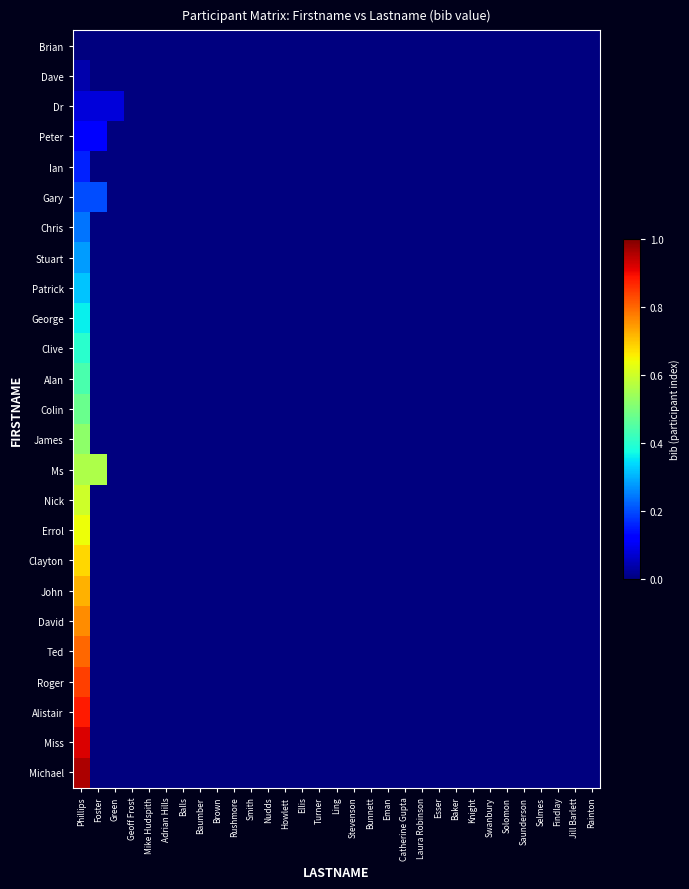

Reading left to right, what are all the values shown in this chart?

Brian: Phillips=0.0	Foster=0.0	Green=0.0	Geoff Frost=0.0	Mike Hudspith=0.0	Adrian Hills=0.0	Balls=0.0	Baumber=0.0	Brown=0.0	Rushmore=0.0	Smith=0.0	Nudds=0.0	Howlett=0.0	Ellis=0.0	Turner=0.0	Ling=0.0	Stevenson=0.0	Bunnett=0.0	Eman=0.0	Catherine Gupta=0.0	Laura Robinson=0.0	Esser=0.0	Baker=0.0	Knight=0.0	Swanbury=0.0	Solomon=0.0	Saunderson=0.0	Selmes=0.0	Findlay=0.0	Jill Barlett=0.0	Rainton=0.0
Dave: Phillips=0.0	Foster=0.0	Green=0.0	Geoff Frost=0.0	Mike Hudspith=0.0	Adrian Hills=0.0	Balls=0.0	Baumber=0.0	Brown=0.0	Rushmore=0.0	Smith=0.0	Nudds=0.0	Howlett=0.0	Ellis=0.0	Turner=0.0	Ling=0.0	Stevenson=0.0	Bunnett=0.0	Eman=0.0	Catherine Gupta=0.0	Laura Robinson=0.0	Esser=0.0	Baker=0.0	Knight=0.0	Swanbury=0.0	Solomon=0.0	Saunderson=0.0	Selmes=0.0	Findlay=0.0	Jill Barlett=0.0	Rainton=0.0
Dr: Phillips=0.1	Foster=0.1	Green=0.1	Geoff Frost=0.0	Mike Hudspith=0.0	Adrian Hills=0.0	Balls=0.0	Baumber=0.0	Brown=0.0	Rushmore=0.0	Smith=0.0	Nudds=0.0	Howlett=0.0	Ellis=0.0	Turner=0.0	Ling=0.0	Stevenson=0.0	Bunnett=0.0	Eman=0.0	Catherine Gupta=0.0	Laura Robinson=0.0	Esser=0.0	Baker=0.0	Knight=0.0	Swanbury=0.0	Solomon=0.0	Saunderson=0.0	Selmes=0.0	Findlay=0.0	Jill Barlett=0.0	Rainton=0.0
Peter: Phillips=0.1	Foster=0.1	Green=0.0	Geoff Frost=0.0	Mike Hudspith=0.0	Adrian Hills=0.0	Balls=0.0	Baumber=0.0	Brown=0.0	Rushmore=0.0	Smith=0.0	Nudds=0.0	Howlett=0.0	Ellis=0.0	Turner=0.0	Ling=0.0	Stevenson=0.0	Bunnett=0.0	Eman=0.0	Catherine Gupta=0.0	Laura Robinson=0.0	Esser=0.0	Baker=0.0	Knight=0.0	Swanbury=0.0	Solomon=0.0	Saunderson=0.0	Selmes=0.0	Findlay=0.0	Jill Barlett=0.0	Rainton=0.0
Ian: Phillips=0.2	Foster=0.0	Green=0.0	Geoff Frost=0.0	Mike Hudspith=0.0	Adrian Hills=0.0	Balls=0.0	Baumber=0.0	Brown=0.0	Rushmore=0.0	Smith=0.0	Nudds=0.0	Howlett=0.0	Ellis=0.0	Turner=0.0	Ling=0.0	Stevenson=0.0	Bunnett=0.0	Eman=0.0	Catherine Gupta=0.0	Laura Robinson=0.0	Esser=0.0	Baker=0.0	Knight=0.0	Swanbury=0.0	Solomon=0.0	Saunderson=0.0	Selmes=0.0	Findlay=0.0	Jill Barlett=0.0	Rainton=0.0
Gary: Phillips=0.2	Foster=0.2	Green=0.0	Geoff Frost=0.0	Mike Hudspith=0.0	Adrian Hills=0.0	Balls=0.0	Baumber=0.0	Brown=0.0	Rushmore=0.0	Smith=0.0	Nudds=0.0	Howlett=0.0	Ellis=0.0	Turner=0.0	Ling=0.0	Stevenson=0.0	Bunnett=0.0	Eman=0.0	Catherine Gupta=0.0	Laura Robinson=0.0	Esser=0.0	Baker=0.0	Knight=0.0	Swanbury=0.0	Solomon=0.0	Saunderson=0.0	Selmes=0.0	Findlay=0.0	Jill Barlett=0.0	Rainton=0.0
Chris: Phillips=0.2	Foster=0.0	Green=0.0	Geoff Frost=0.0	Mike Hudspith=0.0	Adrian Hills=0.0	Balls=0.0	Baumber=0.0	Brown=0.0	Rushmore=0.0	Smith=0.0	Nudds=0.0	Howlett=0.0	Ellis=0.0	Turner=0.0	Ling=0.0	Stevenson=0.0	Bunnett=0.0	Eman=0.0	Catherine Gupta=0.0	Laura Robinson=0.0	Esser=0.0	Baker=0.0	Knight=0.0	Swanbury=0.0	Solomon=0.0	Saunderson=0.0	Selmes=0.0	Findlay=0.0	Jill Barlett=0.0	Rainton=0.0
Stuart: Phillips=0.3	Foster=0.0	Green=0.0	Geoff Frost=0.0	Mike Hudspith=0.0	Adrian Hills=0.0	Balls=0.0	Baumber=0.0	Brown=0.0	Rushmore=0.0	Smith=0.0	Nudds=0.0	Howlett=0.0	Ellis=0.0	Turner=0.0	Ling=0.0	Stevenson=0.0	Bunnett=0.0	Eman=0.0	Catherine Gupta=0.0	Laura Robinson=0.0	Esser=0.0	Baker=0.0	Knight=0.0	Swanbury=0.0	Solomon=0.0	Saunderson=0.0	Selmes=0.0	Findlay=0.0	Jill Barlett=0.0	Rainton=0.0
Patrick: Phillips=0.3	Foster=0.0	Green=0.0	Geoff Frost=0.0	Mike Hudspith=0.0	Adrian Hills=0.0	Balls=0.0	Baumber=0.0	Brown=0.0	Rushmore=0.0	Smith=0.0	Nudds=0.0	Howlett=0.0	Ellis=0.0	Turner=0.0	Ling=0.0	Stevenson=0.0	Bunnett=0.0	Eman=0.0	Catherine Gupta=0.0	Laura Robinson=0.0	Esser=0.0	Baker=0.0	Knight=0.0	Swanbury=0.0	Solomon=0.0	Saunderson=0.0	Selmes=0.0	Findlay=0.0	Jill Barlett=0.0	Rainton=0.0
George: Phillips=0.4	Foster=0.0	Green=0.0	Geoff Frost=0.0	Mike Hudspith=0.0	Adrian Hills=0.0	Balls=0.0	Baumber=0.0	Brown=0.0	Rushmore=0.0	Smith=0.0	Nudds=0.0	Howlett=0.0	Ellis=0.0	Turner=0.0	Ling=0.0	Stevenson=0.0	Bunnett=0.0	Eman=0.0	Catherine Gupta=0.0	Laura Robinson=0.0	Esser=0.0	Baker=0.0	Knight=0.0	Swanbury=0.0	Solomon=0.0	Saunderson=0.0	Selmes=0.0	Findlay=0.0	Jill Barlett=0.0	Rainton=0.0
Clive: Phillips=0.4	Foster=0.0	Green=0.0	Geoff Frost=0.0	Mike Hudspith=0.0	Adrian Hills=0.0	Balls=0.0	Baumber=0.0	Brown=0.0	Rushmore=0.0	Smith=0.0	Nudds=0.0	Howlett=0.0	Ellis=0.0	Turner=0.0	Ling=0.0	Stevenson=0.0	Bunnett=0.0	Eman=0.0	Catherine Gupta=0.0	Laura Robinson=0.0	Esser=0.0	Baker=0.0	Knight=0.0	Swanbury=0.0	Solomon=0.0	Saunderson=0.0	Selmes=0.0	Findlay=0.0	Jill Barlett=0.0	Rainton=0.0
Alan: Phillips=0.4	Foster=0.0	Green=0.0	Geoff Frost=0.0	Mike Hudspith=0.0	Adrian Hills=0.0	Balls=0.0	Baumber=0.0	Brown=0.0	Rushmore=0.0	Smith=0.0	Nudds=0.0	Howlett=0.0	Ellis=0.0	Turner=0.0	Ling=0.0	Stevenson=0.0	Bunnett=0.0	Eman=0.0	Catherine Gupta=0.0	Laura Robinson=0.0	Esser=0.0	Baker=0.0	Knight=0.0	Swanbury=0.0	Solomon=0.0	Saunderson=0.0	Selmes=0.0	Findlay=0.0	Jill Barlett=0.0	Rainton=0.0
Colin: Phillips=0.5	Foster=0.0	Green=0.0	Geoff Frost=0.0	Mike Hudspith=0.0	Adrian Hills=0.0	Balls=0.0	Baumber=0.0	Brown=0.0	Rushmore=0.0	Smith=0.0	Nudds=0.0	Howlett=0.0	Ellis=0.0	Turner=0.0	Ling=0.0	Stevenson=0.0	Bunnett=0.0	Eman=0.0	Catherine Gupta=0.0	Laura Robinson=0.0	Esser=0.0	Baker=0.0	Knight=0.0	Swanbury=0.0	Solomon=0.0	Saunderson=0.0	Selmes=0.0	Findlay=0.0	Jill Barlett=0.0	Rainton=0.0
James: Phillips=0.5	Foster=0.0	Green=0.0	Geoff Frost=0.0	Mike Hudspith=0.0	Adrian Hills=0.0	Balls=0.0	Baumber=0.0	Brown=0.0	Rushmore=0.0	Smith=0.0	Nudds=0.0	Howlett=0.0	Ellis=0.0	Turner=0.0	Ling=0.0	Stevenson=0.0	Bunnett=0.0	Eman=0.0	Catherine Gupta=0.0	Laura Robinson=0.0	Esser=0.0	Baker=0.0	Knight=0.0	Swanbury=0.0	Solomon=0.0	Saunderson=0.0	Selmes=0.0	Findlay=0.0	Jill Barlett=0.0	Rainton=0.0
Ms: Phillips=0.6	Foster=0.6	Green=0.0	Geoff Frost=0.0	Mike Hudspith=0.0	Adrian Hills=0.0	Balls=0.0	Baumber=0.0	Brown=0.0	Rushmore=0.0	Smith=0.0	Nudds=0.0	Howlett=0.0	Ellis=0.0	Turner=0.0	Ling=0.0	Stevenson=0.0	Bunnett=0.0	Eman=0.0	Catherine Gupta=0.0	Laura Robinson=0.0	Esser=0.0	Baker=0.0	Knight=0.0	Swanbury=0.0	Solomon=0.0	Saunderson=0.0	Selmes=0.0	Findlay=0.0	Jill Barlett=0.0	Rainton=0.0
Nick: Phillips=0.6	Foster=0.0	Green=0.0	Geoff Frost=0.0	Mike Hudspith=0.0	Adrian Hills=0.0	Balls=0.0	Baumber=0.0	Brown=0.0	Rushmore=0.0	Smith=0.0	Nudds=0.0	Howlett=0.0	Ellis=0.0	Turner=0.0	Ling=0.0	Stevenson=0.0	Bunnett=0.0	Eman=0.0	Catherine Gupta=0.0	Laura Robinson=0.0	Esser=0.0	Baker=0.0	Knight=0.0	Swanbury=0.0	Solomon=0.0	Saunderson=0.0	Selmes=0.0	Findlay=0.0	Jill Barlett=0.0	Rainton=0.0
Errol: Phillips=0.6	Foster=0.0	Green=0.0	Geoff Frost=0.0	Mike Hudspith=0.0	Adrian Hills=0.0	Balls=0.0	Baumber=0.0	Brown=0.0	Rushmore=0.0	Smith=0.0	Nudds=0.0	Howlett=0.0	Ellis=0.0	Turner=0.0	Ling=0.0	Stevenson=0.0	Bunnett=0.0	Eman=0.0	Catherine Gupta=0.0	Laura Robinson=0.0	Esser=0.0	Baker=0.0	Knight=0.0	Swanbury=0.0	Solomon=0.0	Saunderson=0.0	Selmes=0.0	Findlay=0.0	Jill Barlett=0.0	Rainton=0.0
Clayton: Phillips=0.7	Foster=0.0	Green=0.0	Geoff Frost=0.0	Mike Hudspith=0.0	Adrian Hills=0.0	Balls=0.0	Baumber=0.0	Brown=0.0	Rushmore=0.0	Smith=0.0	Nudds=0.0	Howlett=0.0	Ellis=0.0	Turner=0.0	Ling=0.0	Stevenson=0.0	Bunnett=0.0	Eman=0.0	Catherine Gupta=0.0	Laura Robinson=0.0	Esser=0.0	Baker=0.0	Knight=0.0	Swanbury=0.0	Solomon=0.0	Saunderson=0.0	Selmes=0.0	Findlay=0.0	Jill Barlett=0.0	Rainton=0.0
John: Phillips=0.7	Foster=0.0	Green=0.0	Geoff Frost=0.0	Mike Hudspith=0.0	Adrian Hills=0.0	Balls=0.0	Baumber=0.0	Brown=0.0	Rushmore=0.0	Smith=0.0	Nudds=0.0	Howlett=0.0	Ellis=0.0	Turner=0.0	Ling=0.0	Stevenson=0.0	Bunnett=0.0	Eman=0.0	Catherine Gupta=0.0	Laura Robinson=0.0	Esser=0.0	Baker=0.0	Knight=0.0	Swanbury=0.0	Solomon=0.0	Saunderson=0.0	Selmes=0.0	Findlay=0.0	Jill Barlett=0.0	Rainton=0.0
David: Phillips=0.8	Foster=0.0	Green=0.0	Geoff Frost=0.0	Mike Hudspith=0.0	Adrian Hills=0.0	Balls=0.0	Baumber=0.0	Brown=0.0	Rushmore=0.0	Smith=0.0	Nudds=0.0	Howlett=0.0	Ellis=0.0	Turner=0.0	Ling=0.0	Stevenson=0.0	Bunnett=0.0	Eman=0.0	Catherine Gupta=0.0	Laura Robinson=0.0	Esser=0.0	Baker=0.0	Knight=0.0	Swanbury=0.0	Solomon=0.0	Saunderson=0.0	Selmes=0.0	Findlay=0.0	Jill Barlett=0.0	Rainton=0.0
Ted: Phillips=0.8	Foster=0.0	Green=0.0	Geoff Frost=0.0	Mike Hudspith=0.0	Adrian Hills=0.0	Balls=0.0	Baumber=0.0	Brown=0.0	Rushmore=0.0	Smith=0.0	Nudds=0.0	Howlett=0.0	Ellis=0.0	Turner=0.0	Ling=0.0	Stevenson=0.0	Bunnett=0.0	Eman=0.0	Catherine Gupta=0.0	Laura Robinson=0.0	Esser=0.0	Baker=0.0	Knight=0.0	Swanbury=0.0	Solomon=0.0	Saunderson=0.0	Selmes=0.0	Findlay=0.0	Jill Barlett=0.0	Rainton=0.0
Roger: Phillips=0.8	Foster=0.0	Green=0.0	Geoff Frost=0.0	Mike Hudspith=0.0	Adrian Hills=0.0	Balls=0.0	Baumber=0.0	Brown=0.0	Rushmore=0.0	Smith=0.0	Nudds=0.0	Howlett=0.0	Ellis=0.0	Turner=0.0	Ling=0.0	Stevenson=0.0	Bunnett=0.0	Eman=0.0	Catherine Gupta=0.0	Laura Robinson=0.0	Esser=0.0	Baker=0.0	Knight=0.0	Swanbury=0.0	Solomon=0.0	Saunderson=0.0	Selmes=0.0	Findlay=0.0	Jill Barlett=0.0	Rainton=0.0
Alistair: Phillips=0.9	Foster=0.0	Green=0.0	Geoff Frost=0.0	Mike Hudspith=0.0	Adrian Hills=0.0	Balls=0.0	Baumber=0.0	Brown=0.0	Rushmore=0.0	Smith=0.0	Nudds=0.0	Howlett=0.0	Ellis=0.0	Turner=0.0	Ling=0.0	Stevenson=0.0	Bunnett=0.0	Eman=0.0	Catherine Gupta=0.0	Laura Robinson=0.0	Esser=0.0	Baker=0.0	Knight=0.0	Swanbury=0.0	Solomon=0.0	Saunderson=0.0	Selmes=0.0	Findlay=0.0	Jill Barlett=0.0	Rainton=0.0
Miss: Phillips=0.9	Foster=0.0	Green=0.0	Geoff Frost=0.0	Mike Hudspith=0.0	Adrian Hills=0.0	Balls=0.0	Baumber=0.0	Brown=0.0	Rushmore=0.0	Smith=0.0	Nudds=0.0	Howlett=0.0	Ellis=0.0	Turner=0.0	Ling=0.0	Stevenson=0.0	Bunnett=0.0	Eman=0.0	Catherine Gupta=0.0	Laura Robinson=0.0	Esser=0.0	Baker=0.0	Knight=0.0	Swanbury=0.0	Solomon=0.0	Saunderson=0.0	Selmes=0.0	Findlay=0.0	Jill Barlett=0.0	Rainton=0.0
Michael: Phillips=1.0	Foster=0.0	Green=0.0	Geoff Frost=0.0	Mike Hudspith=0.0	Adrian Hills=0.0	Balls=0.0	Baumber=0.0	Brown=0.0	Rushmore=0.0	Smith=0.0	Nudds=0.0	Howlett=0.0	Ellis=0.0	Turner=0.0	Ling=0.0	Stevenson=0.0	Bunnett=0.0	Eman=0.0	Catherine Gupta=0.0	Laura Robinson=0.0	Esser=0.0	Baker=0.0	Knight=0.0	Swanbury=0.0	Solomon=0.0	Saunderson=0.0	Selmes=0.0	Findlay=0.0	Jill Barlett=0.0	Rainton=0.0